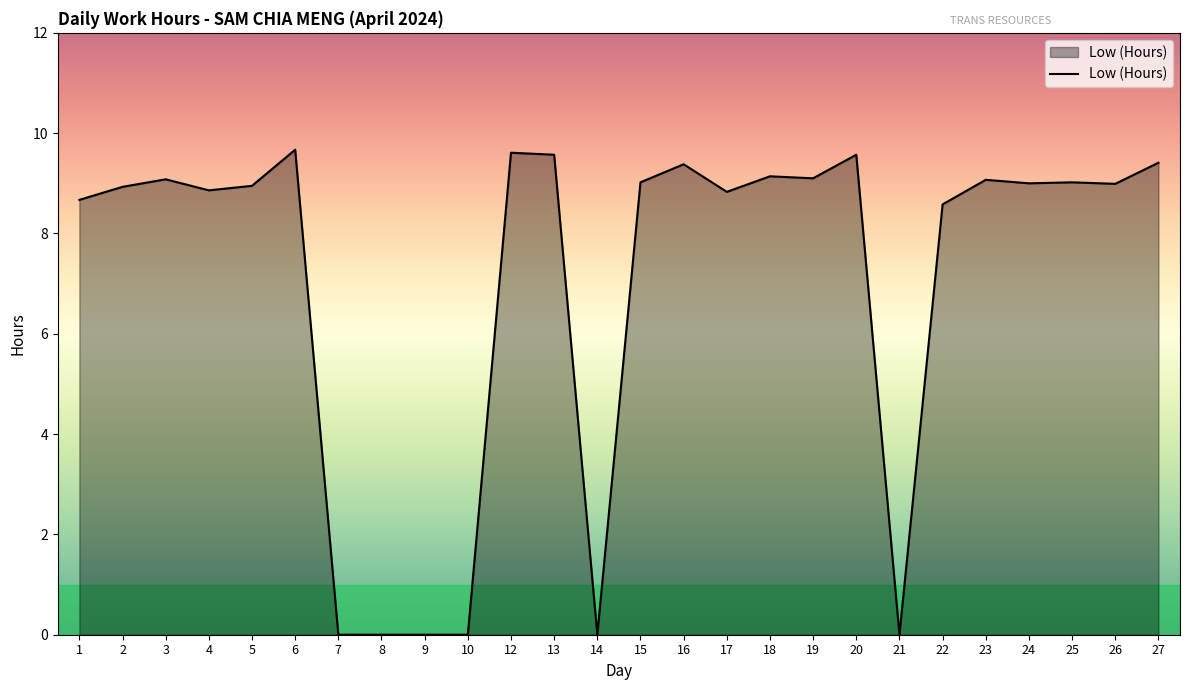

What is the difference between the second highest and second lowest values?

9.6